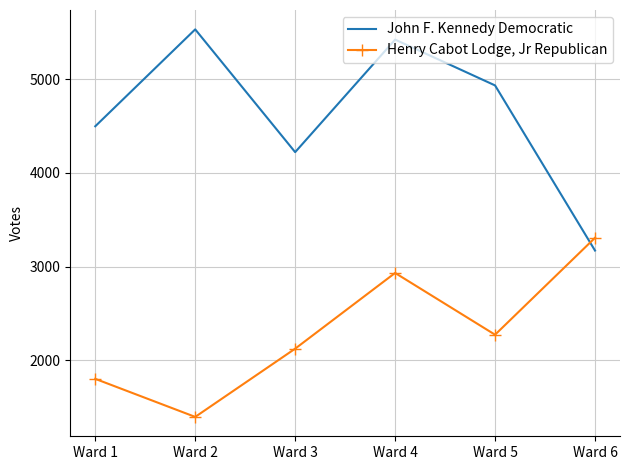

At which category is the sum across all series the highest?

Ward 4